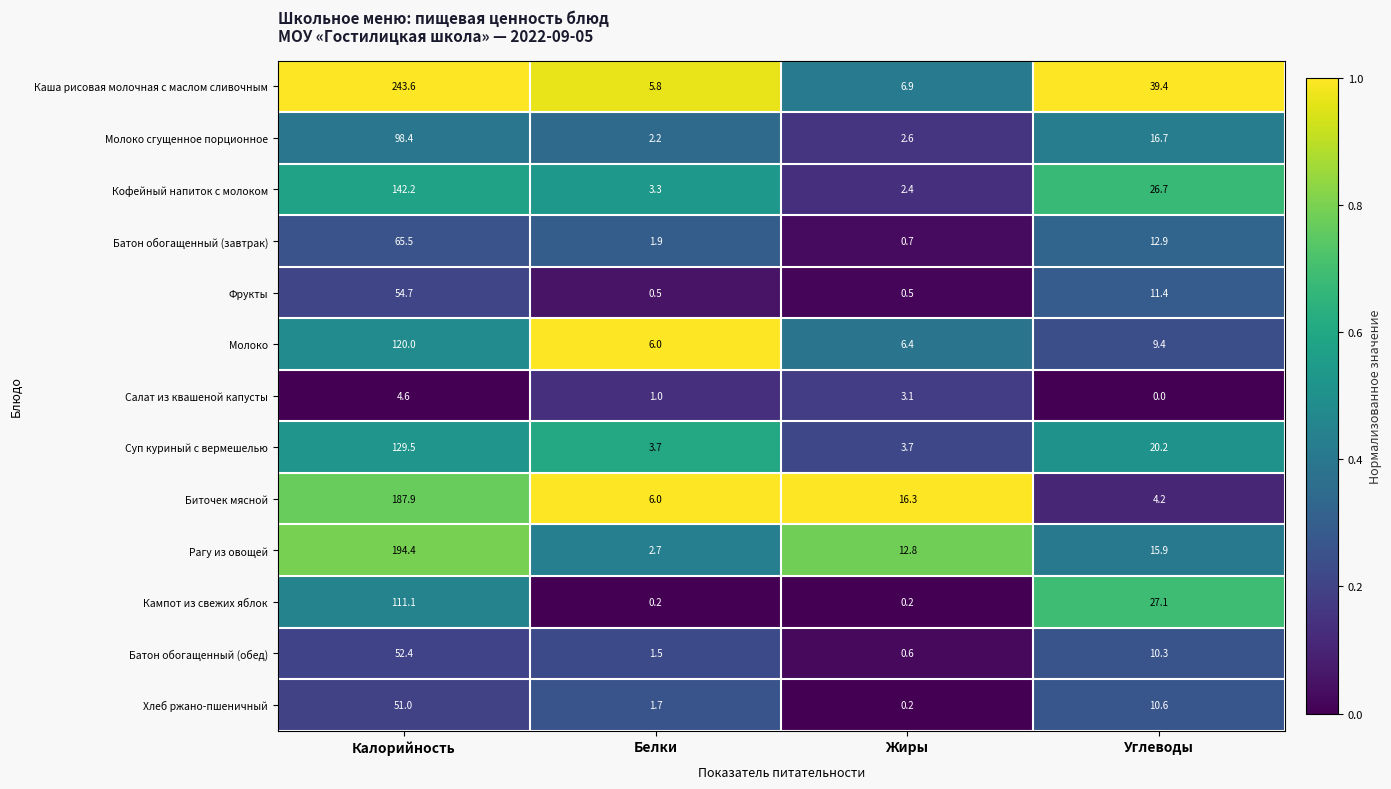

Which series has the largest range (max minus min)?

Каша рисовая молочная с маслом сливочным